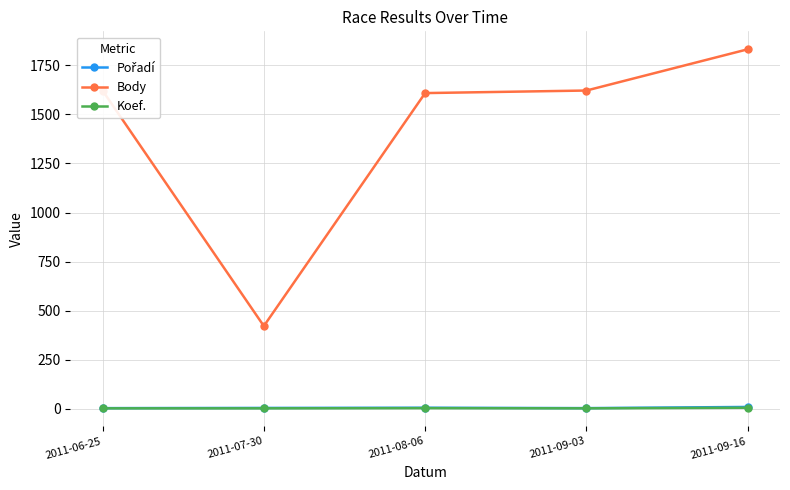

At which category is the sum across all series the highest?

2011-09-16